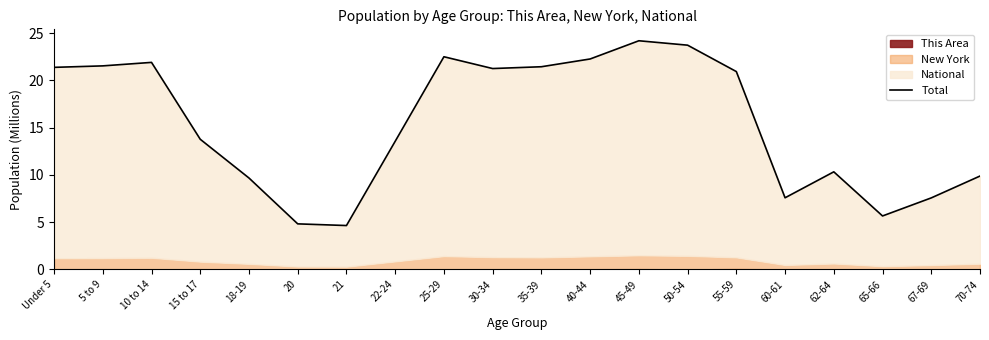

What is the label of the 10th point from the left?

30-34